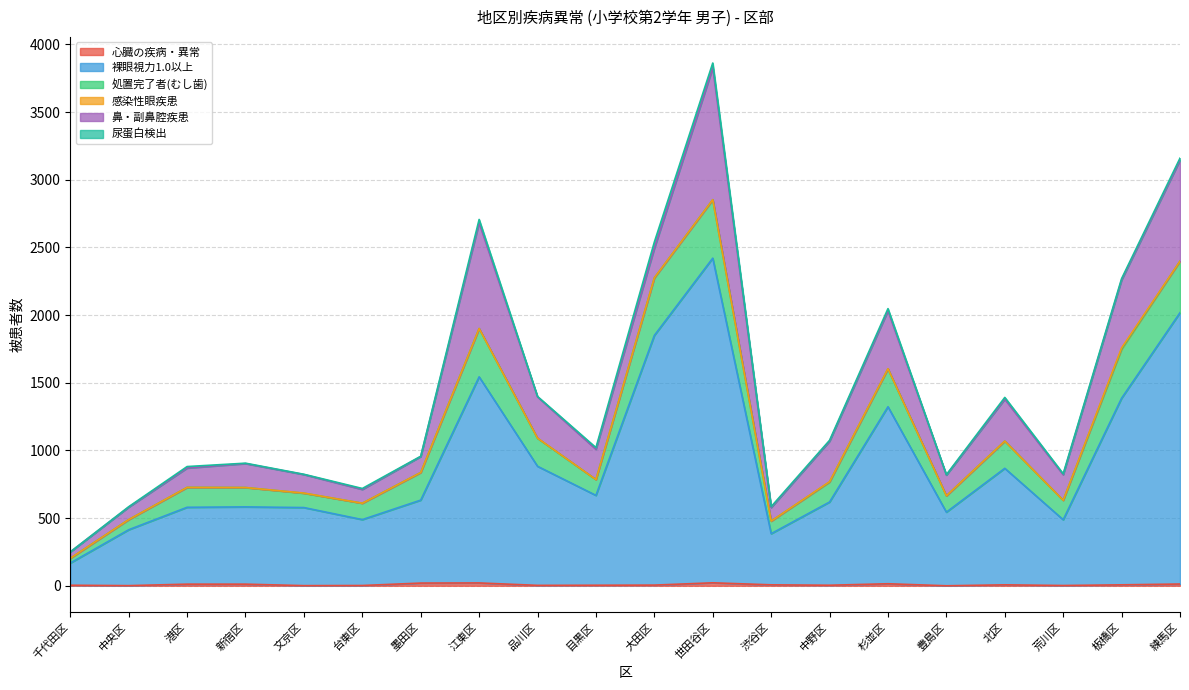

Reading left to right, what are all the values shown in this chart?

心臓の疾病・異常: 4	1	12	12	1	2	20	21	3	4	5	22	7	4	15	0	7	2	7	13
裸眼視力1.0以上: 164	413	568	571	577	487	613	1523	880	664	1845	2399	378	615	1308	544	861	486	1379	2005
処置完了者(むし歯): 35	75	147	143	106	121	204	357	207	117	425	432	93	148	280	121	201	144	363	381
感染性眼疾患: 0	0	0	0	1	0	0	0	1	0	1	0	0	2	1	0	0	0	9	0
鼻・副鼻腔疾患: 47	92	143	177	137	102	118	782	305	224	218	975	100	299	428	153	310	189	502	746
尿蛋白検出: 0	3	11	3	2	7	2	24	3	12	46	35	7	7	16	3	13	7	10	15